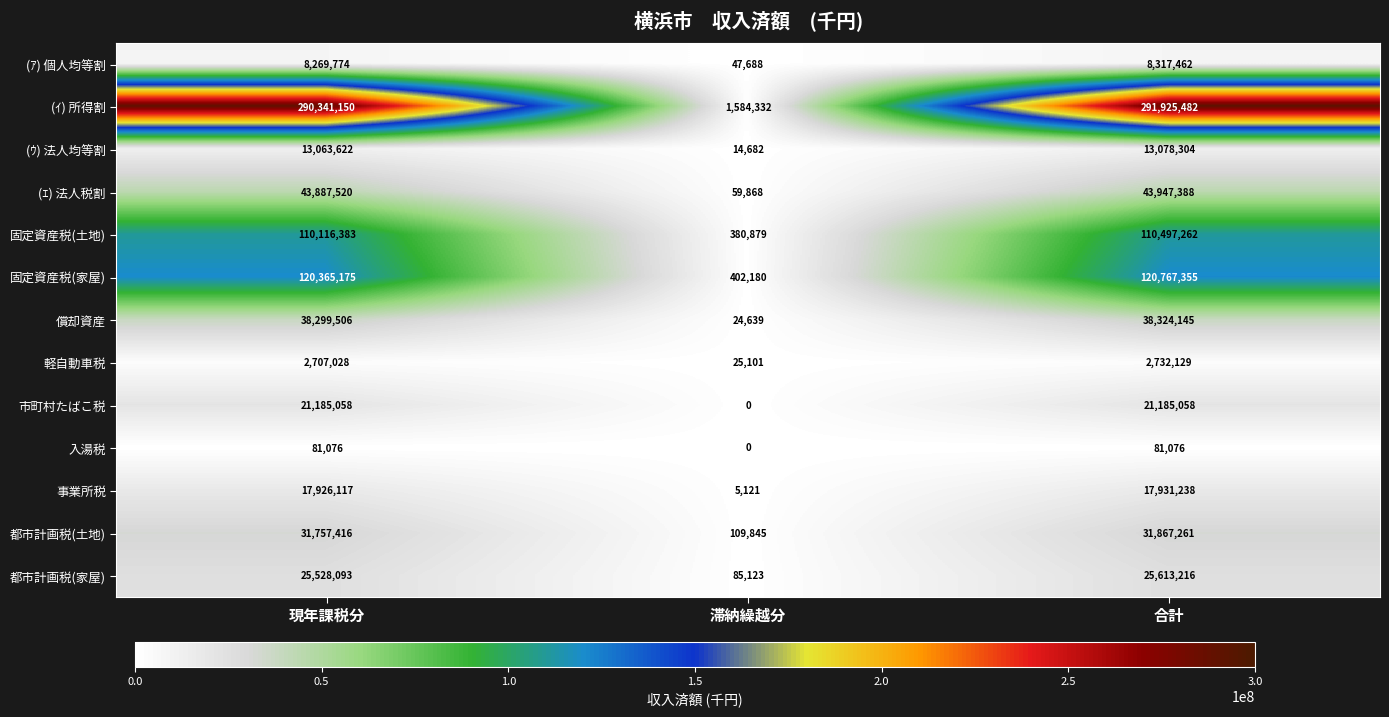

Which series has the widest spread of values?

(ｲ) 所得割